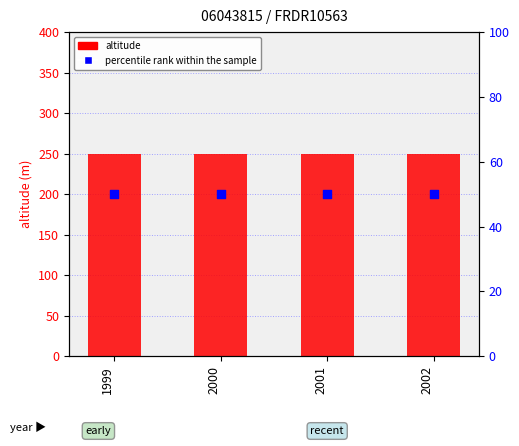

Which series has the largest total across all categories?

altitude